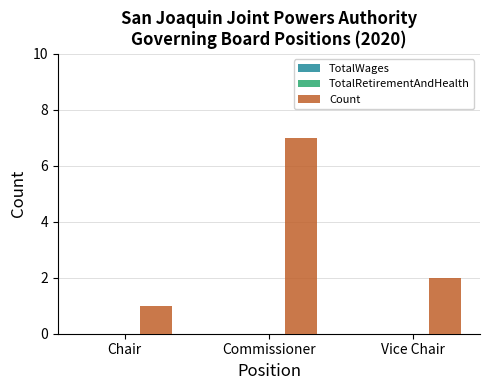

What is the greatest value displayed?

7